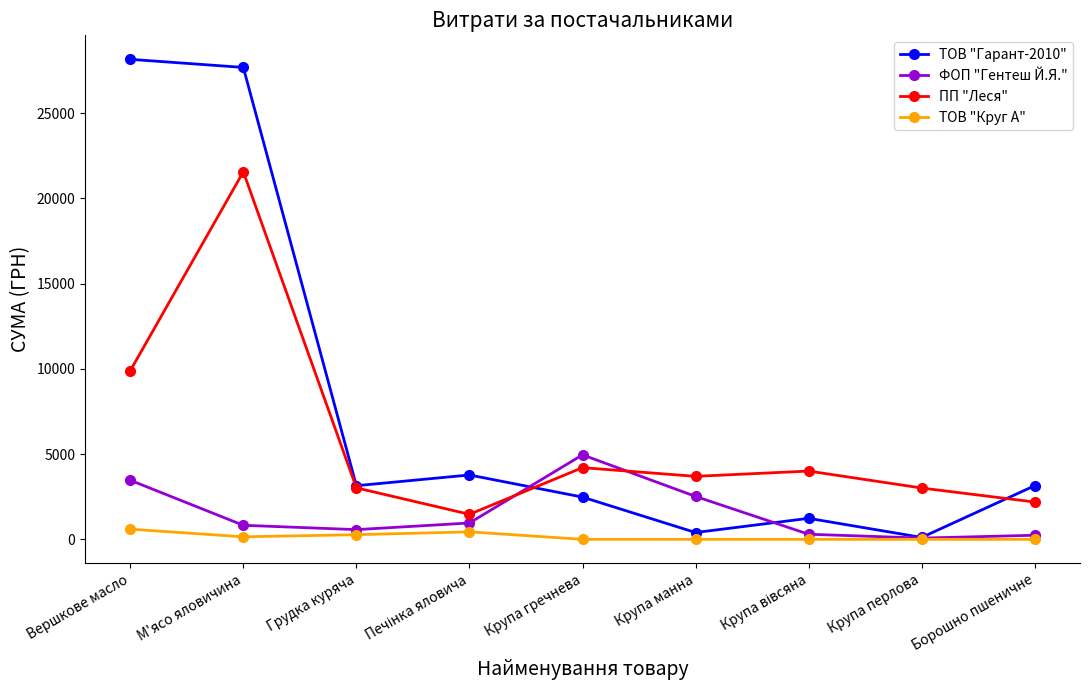

List the series in order of their peak value, highest first.

ТОВ "Гарант-2010", ПП "Леся", ФОП "Гентеш Й.Я.", ТОВ "Круг А"